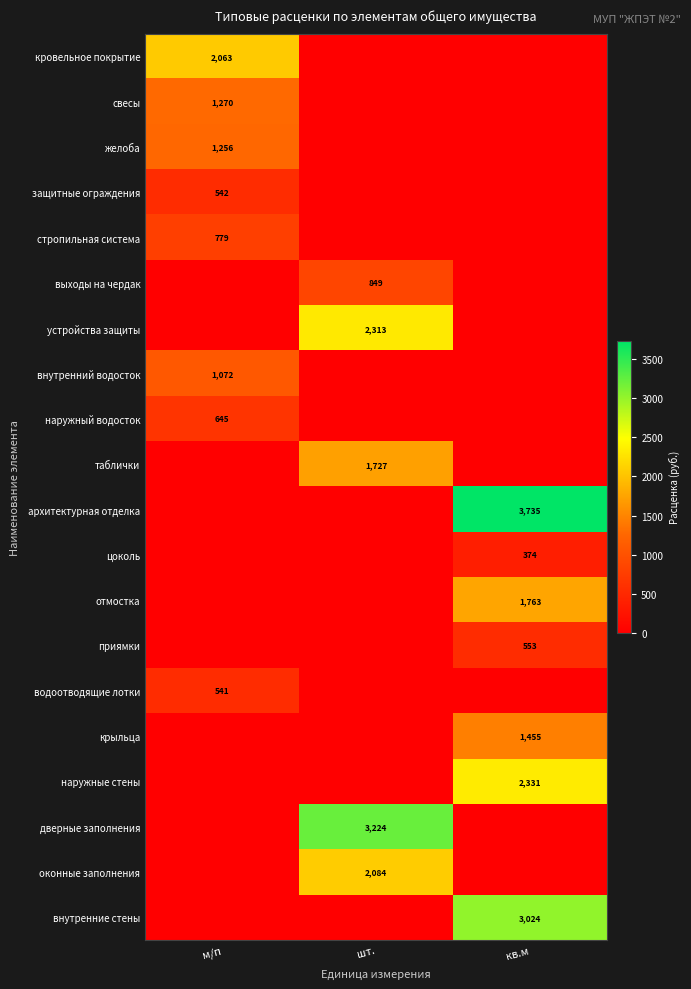

Is it true that оконные заполнения equals 2084 at шт.?

True